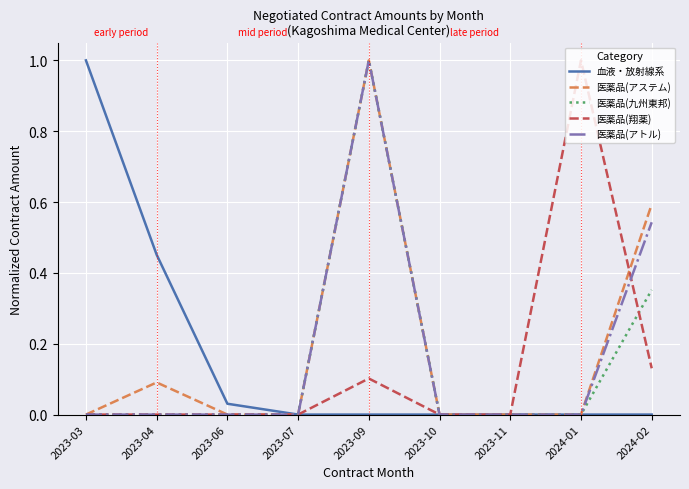

What is the spread (max minus min) of values at 2023-03?

1.0